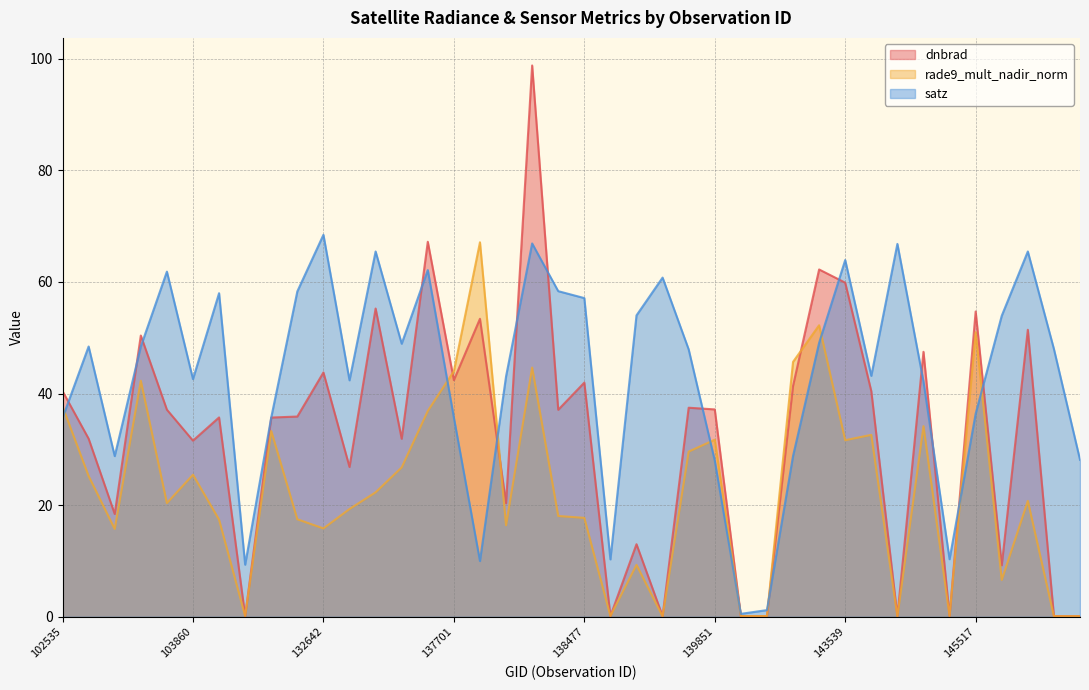

What are all the series names shown in the legend?

dnbrad, rade9_mult_nadir_norm, satz